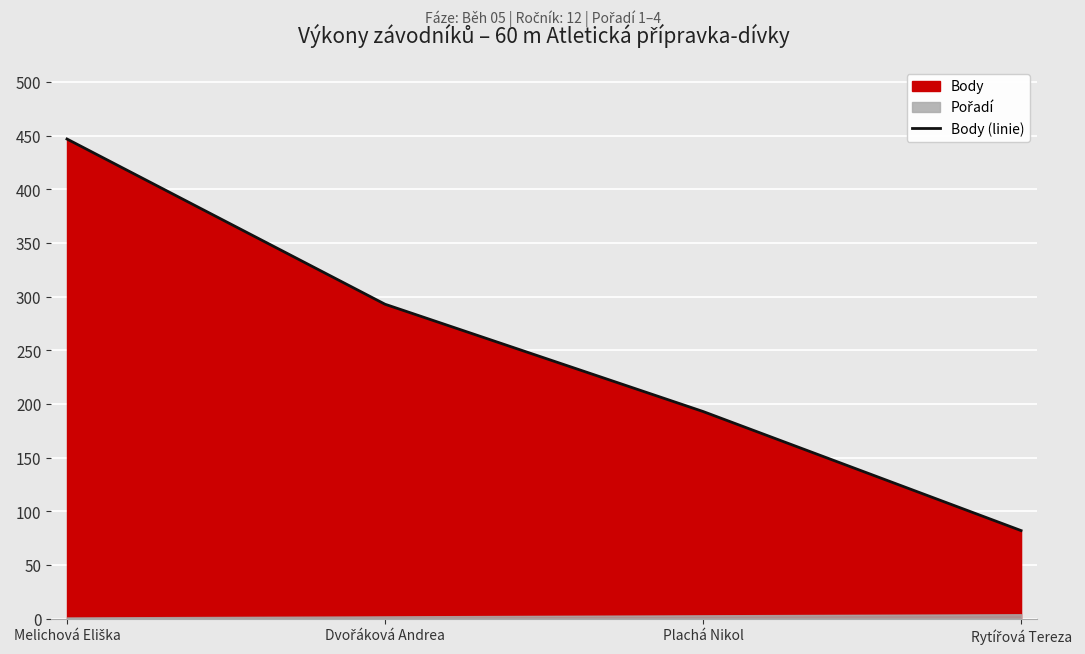

How many data points are above 293?

1